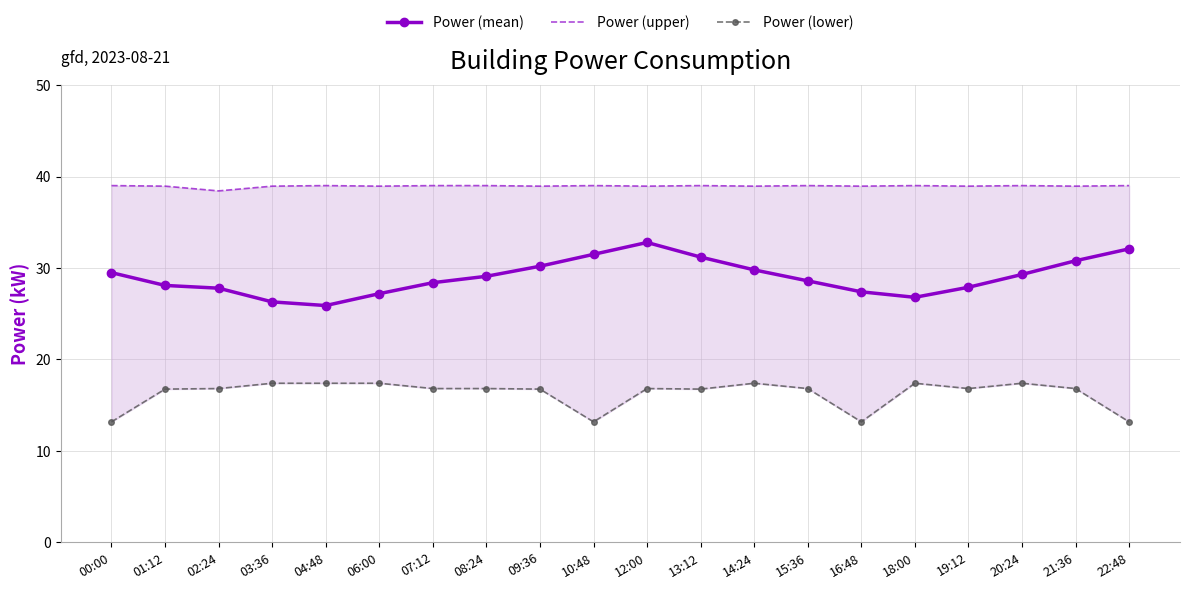

What is the value of the Power (upper) point at the 16th from the left?

39.0